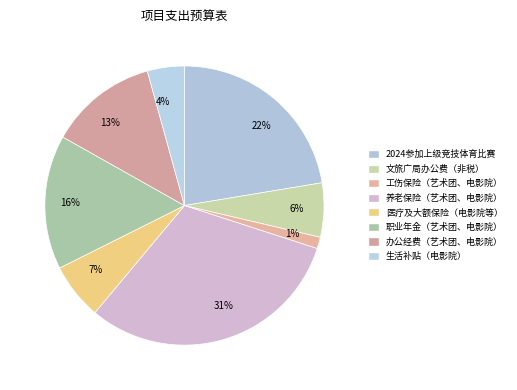

How many slices are in this pie chart?

8